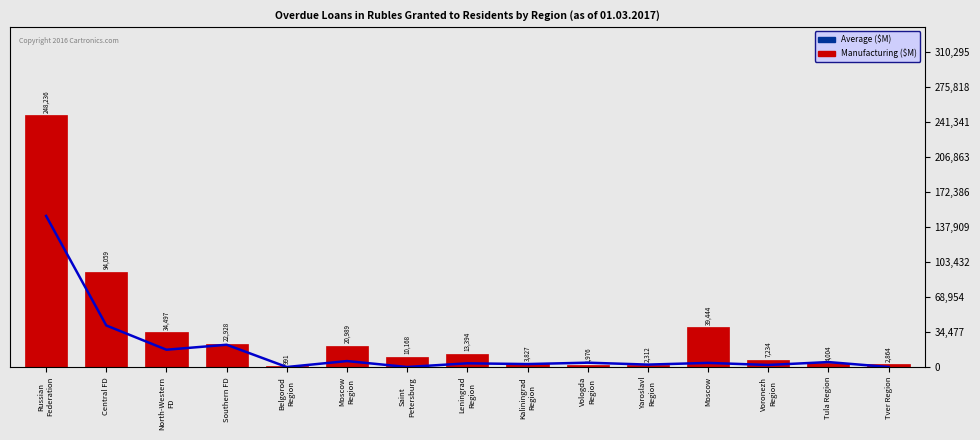

How many groups of bars are there?

15